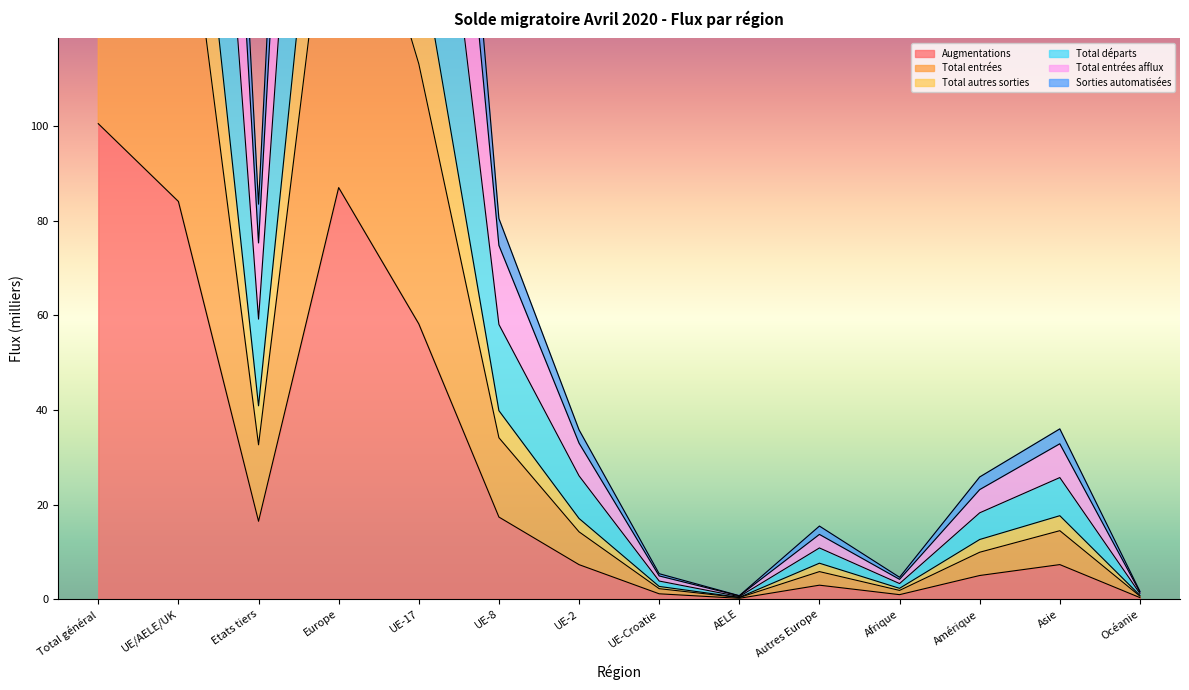

Where is the first local maximum for Augmentations?

Europe